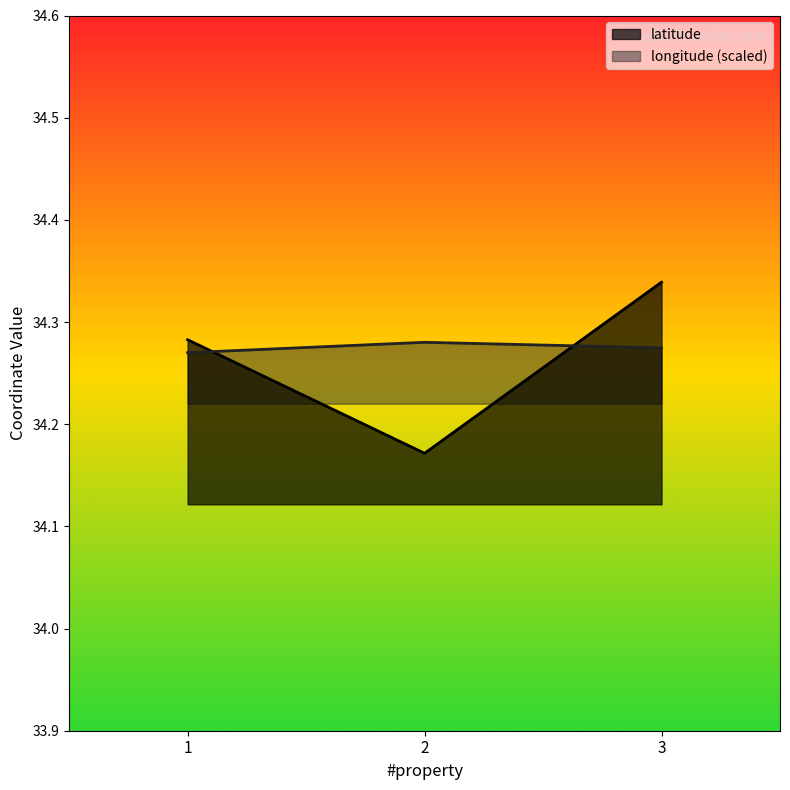

What is the maximum value shown in the chart?

34.3